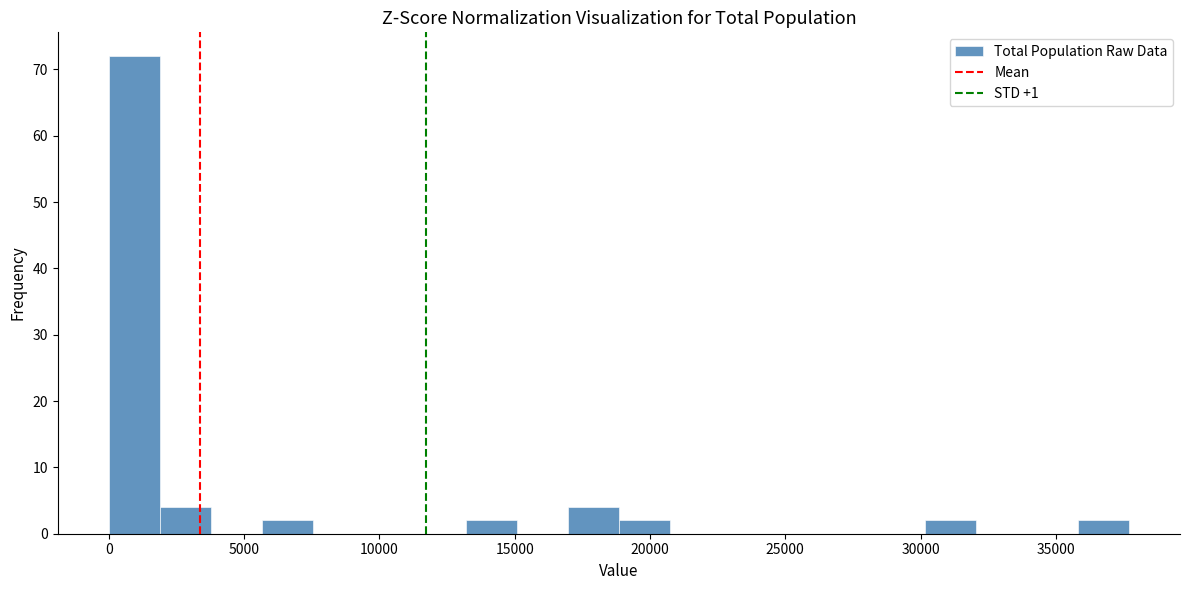

Around what value on the x-axis is the tallest bar? Give the approximate position of its centre, as read against the axis.

1000